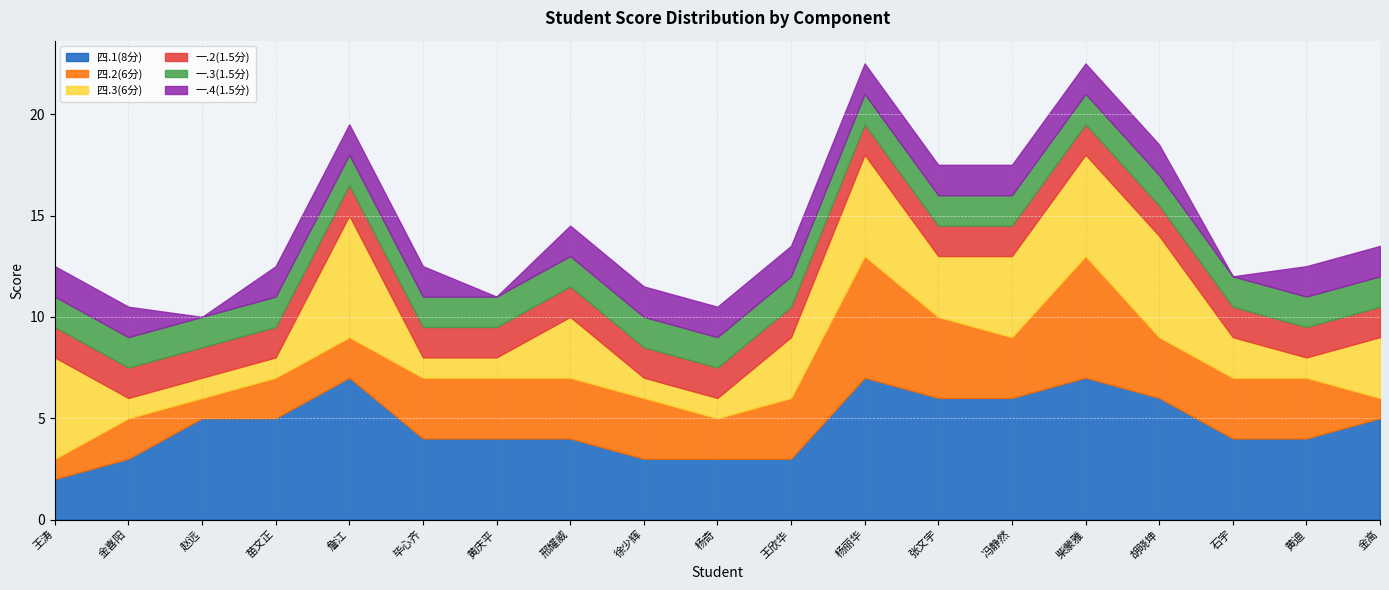

Count the 一.4(1.5分) values in the range 1 to 2.

16